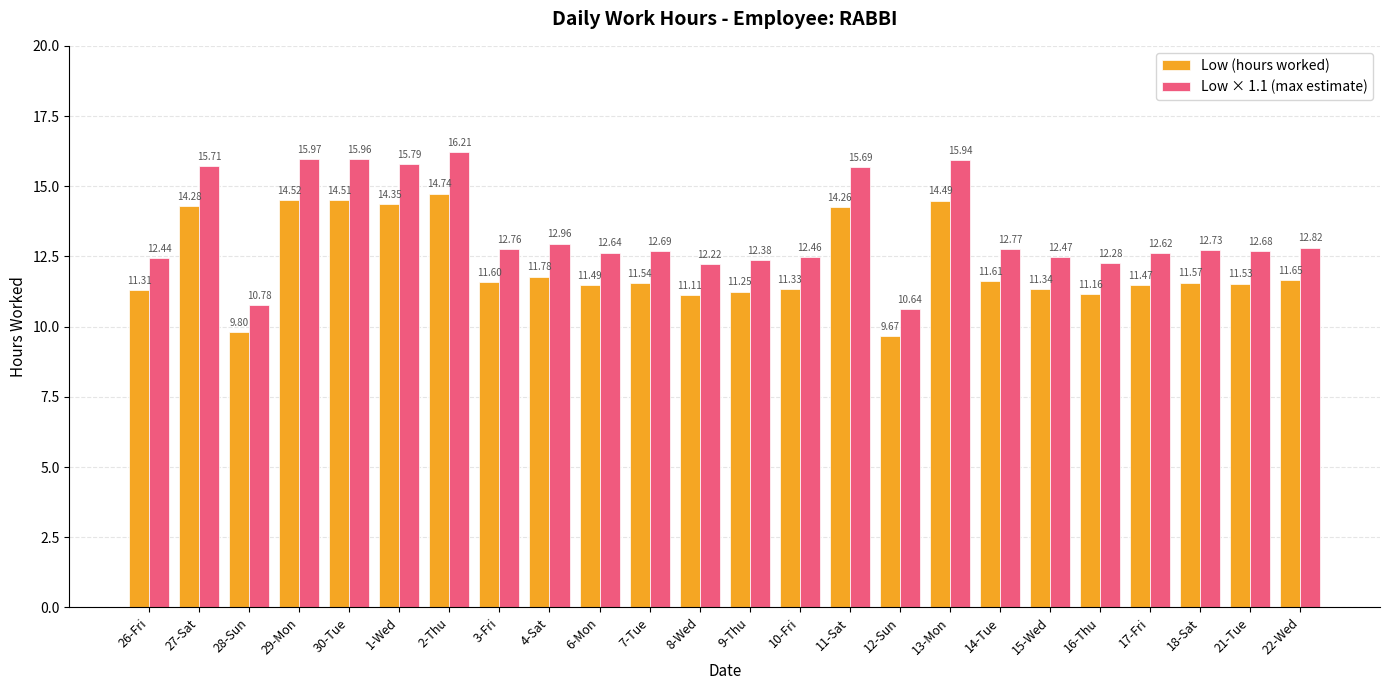

What is the total value across all series at 1-Wed?

30.1